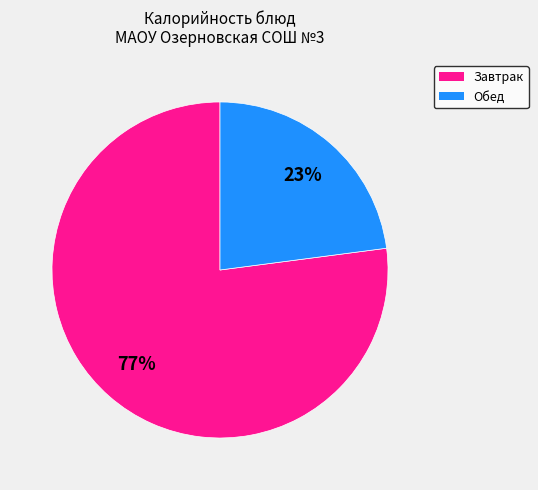

To the nearest percent, what is the average slice percentage?

50%